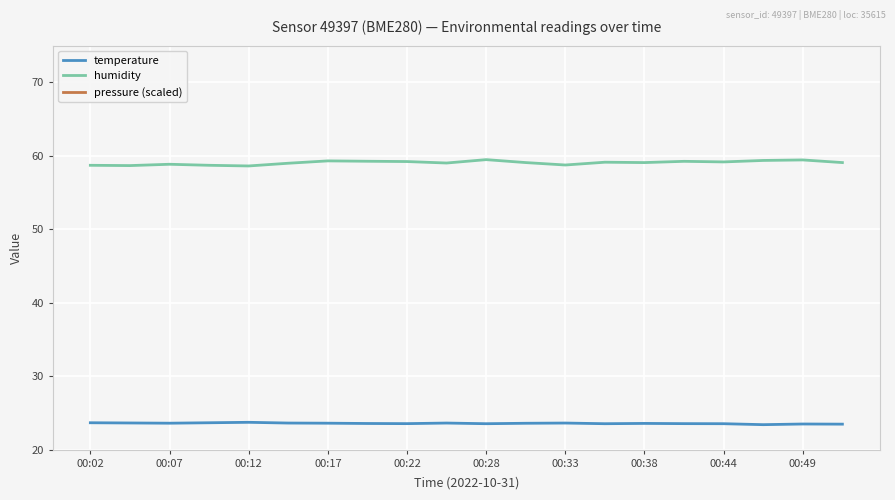

The humidity series shows 17.5 at 00:17. True or false?

False